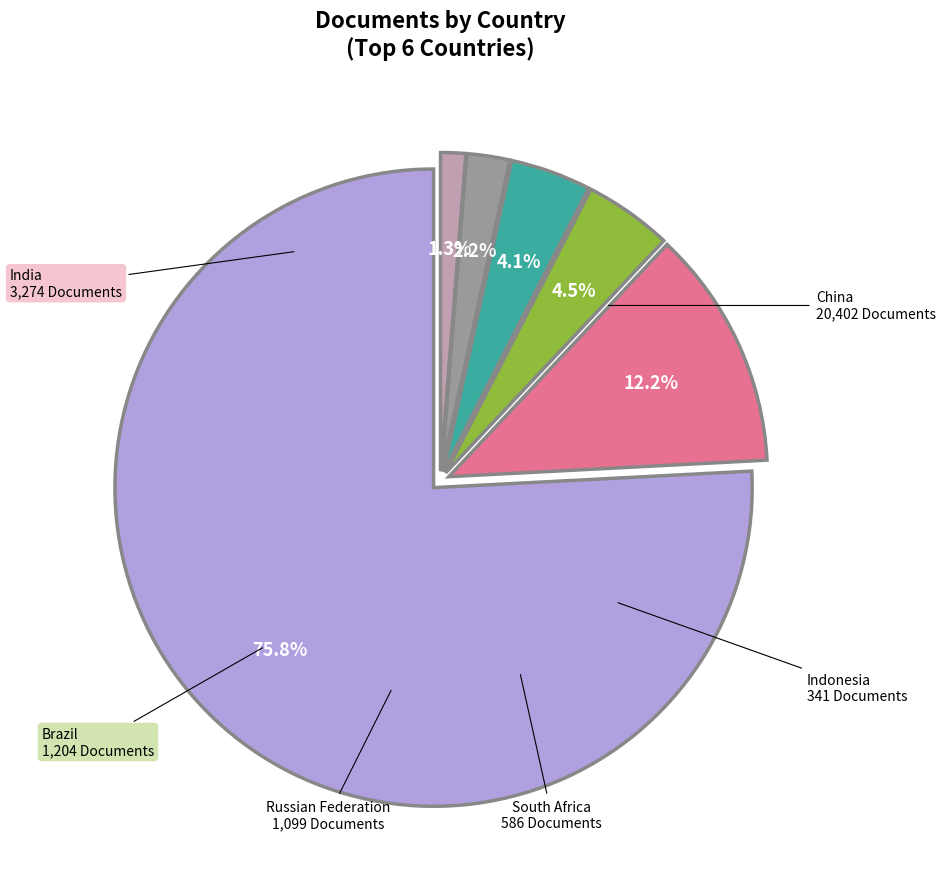

How many segments does this pie chart have?

6